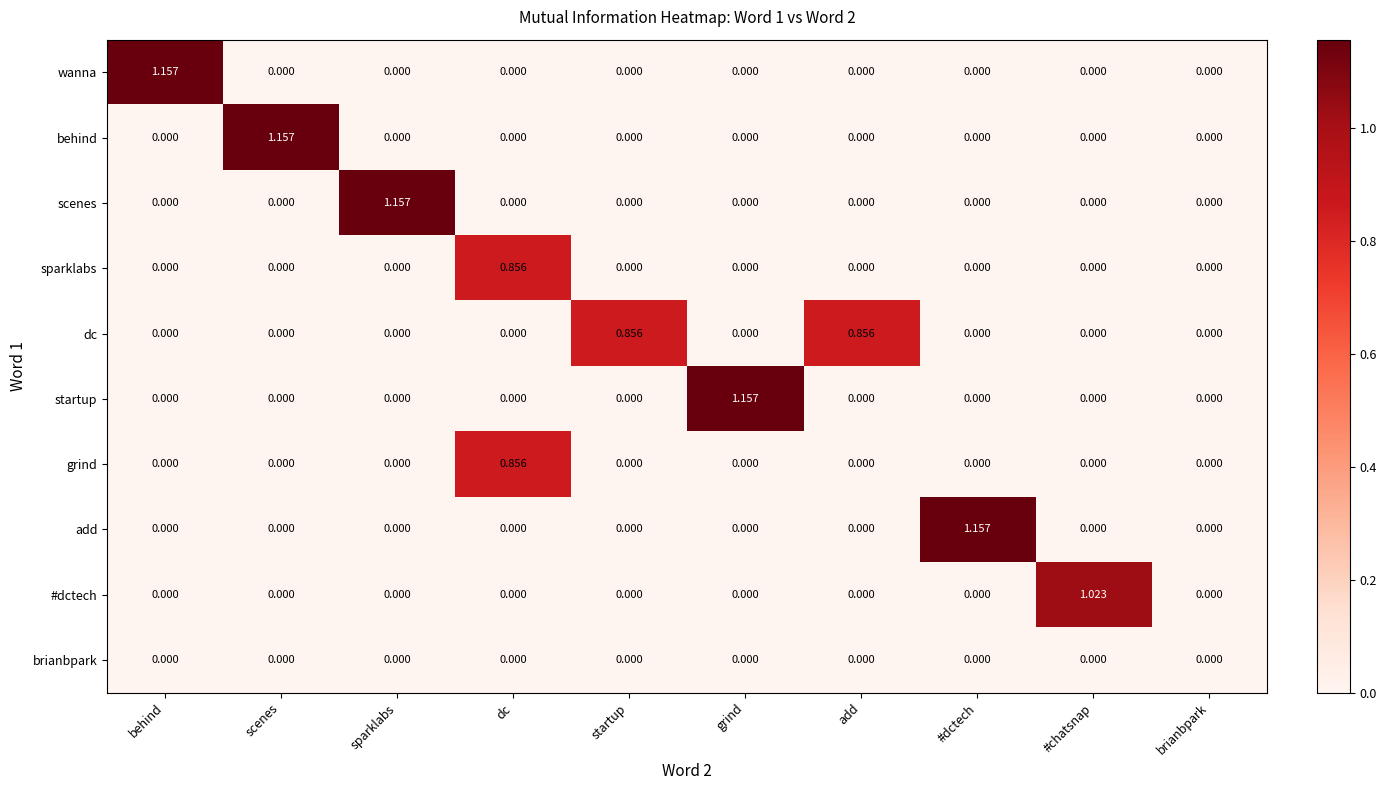

Which series changed the most between dc and #chatsnap?

#dctech